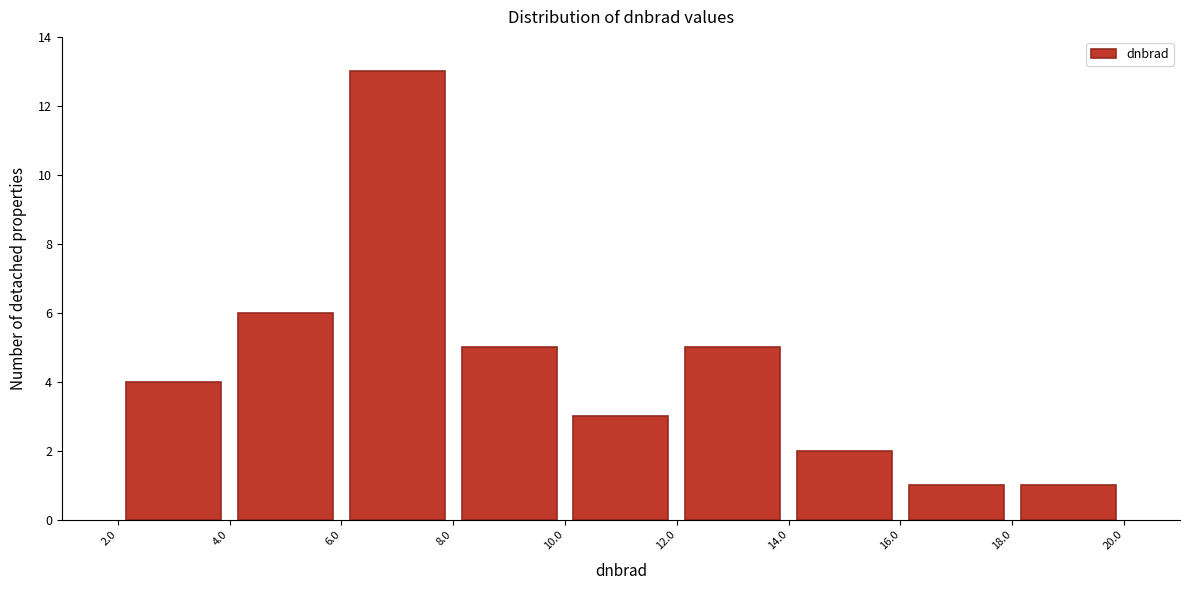

Reading left to right, transcribe this chart: for each bar, give the range it covers on the x-axis and its height. The values are not printed on the chart, so give them approximately, as read against the axis.

2.0 to 4.0: 4
4.0 to 6.0: 6
6.0 to 8.0: 13
8.0 to 10.0: 5
10.0 to 12.0: 3
12.0 to 14.0: 5
14.0 to 16.0: 2
16.0 to 18.0: 1
18.0 to 20.0: 1